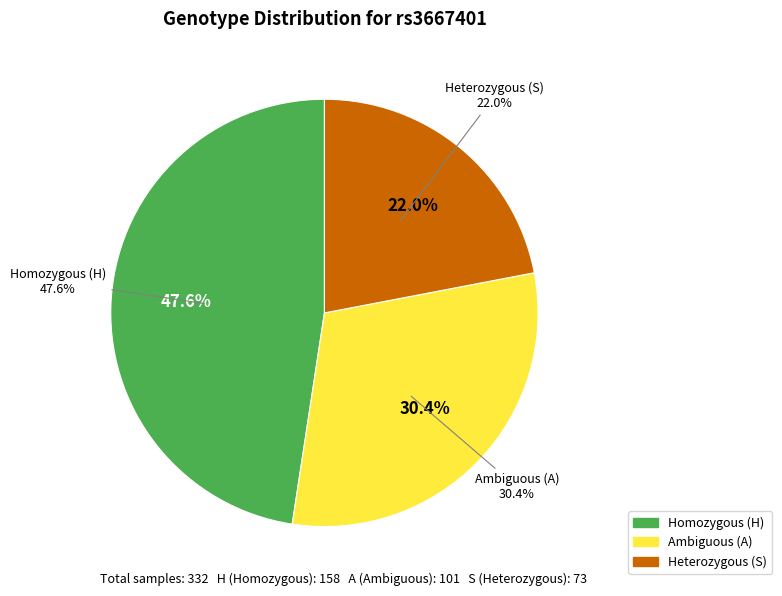

The A slice represents 30% of the pie. True or false?

True